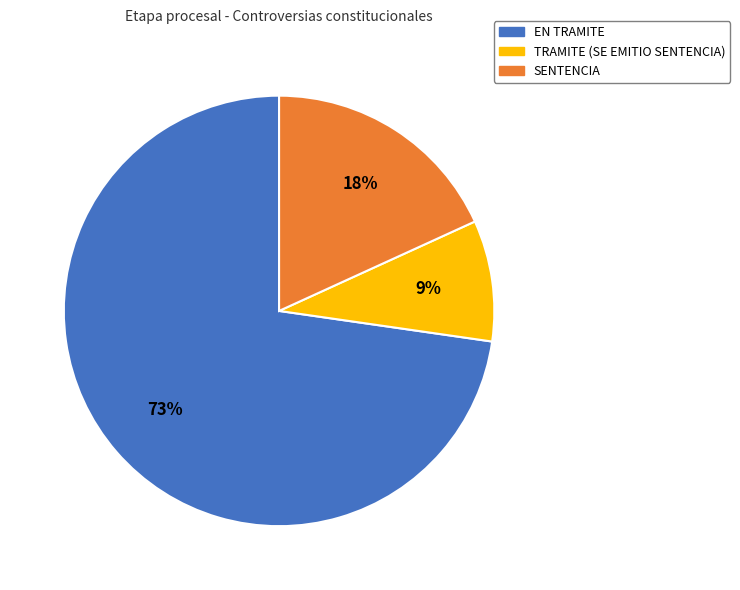

Is there a majority slice in this chart?

Yes